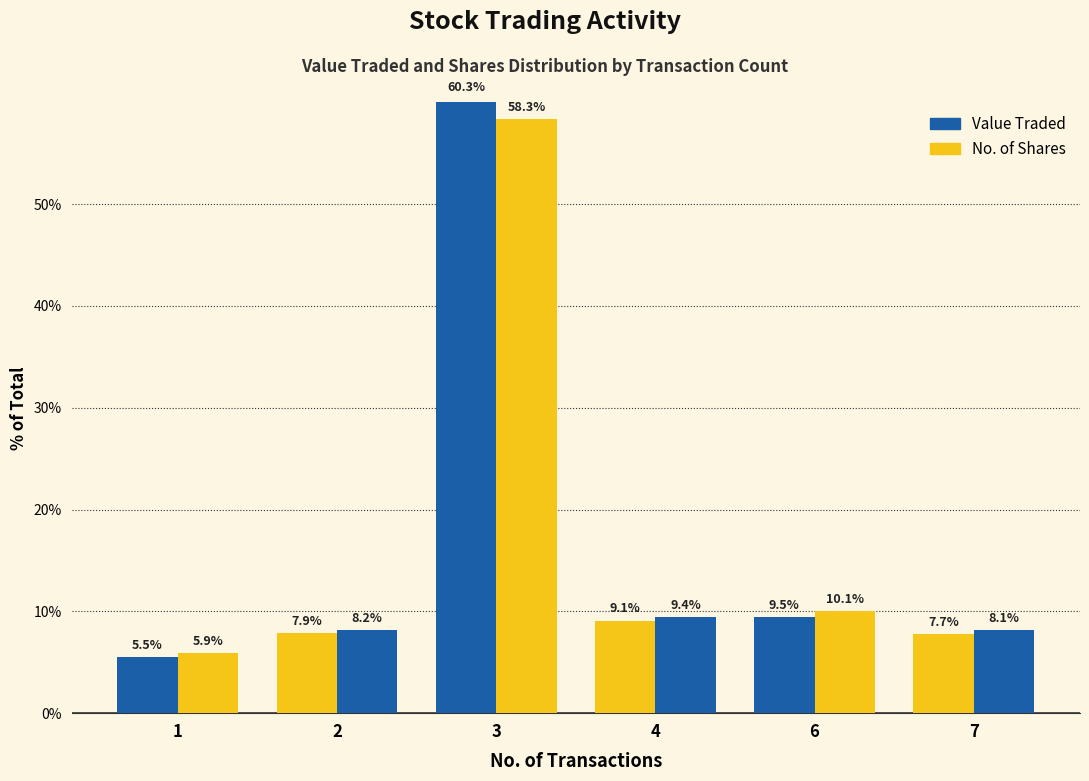

Reading right to left, transcribe all the data shown in this chart.

Value Traded: 7=7.7	6=9.5	4=9.1	3=60.3	2=7.9	1=5.5
No. of Shares: 7=8.1	6=10.1	4=9.4	3=58.3	2=8.2	1=5.9